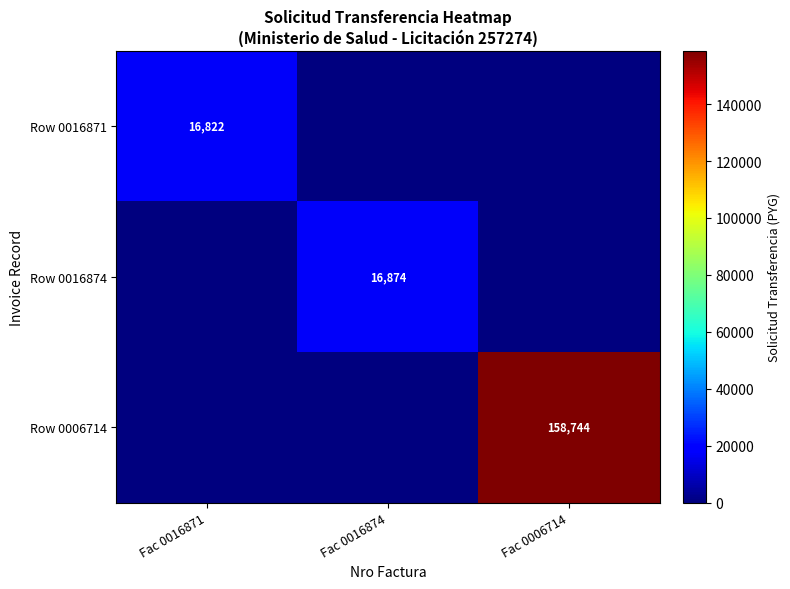

True or false: Row 0016871 has a value of 16822 at Fac 0016871.

True